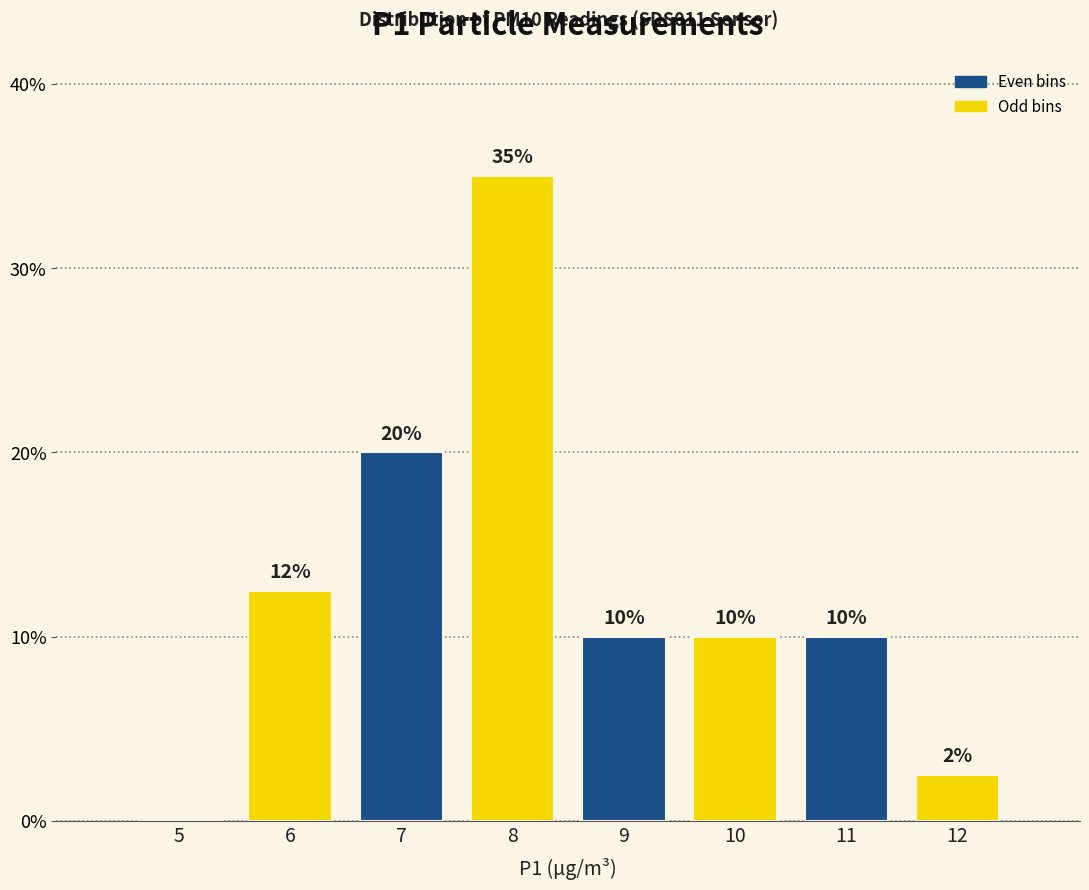

True or false: the data shows 17.1 at 10.

False